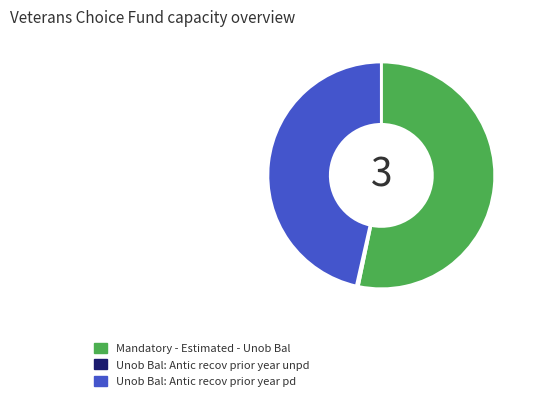

Which category has the biggest portion of the pie?

Mandatory - Estimated - Unob Bal